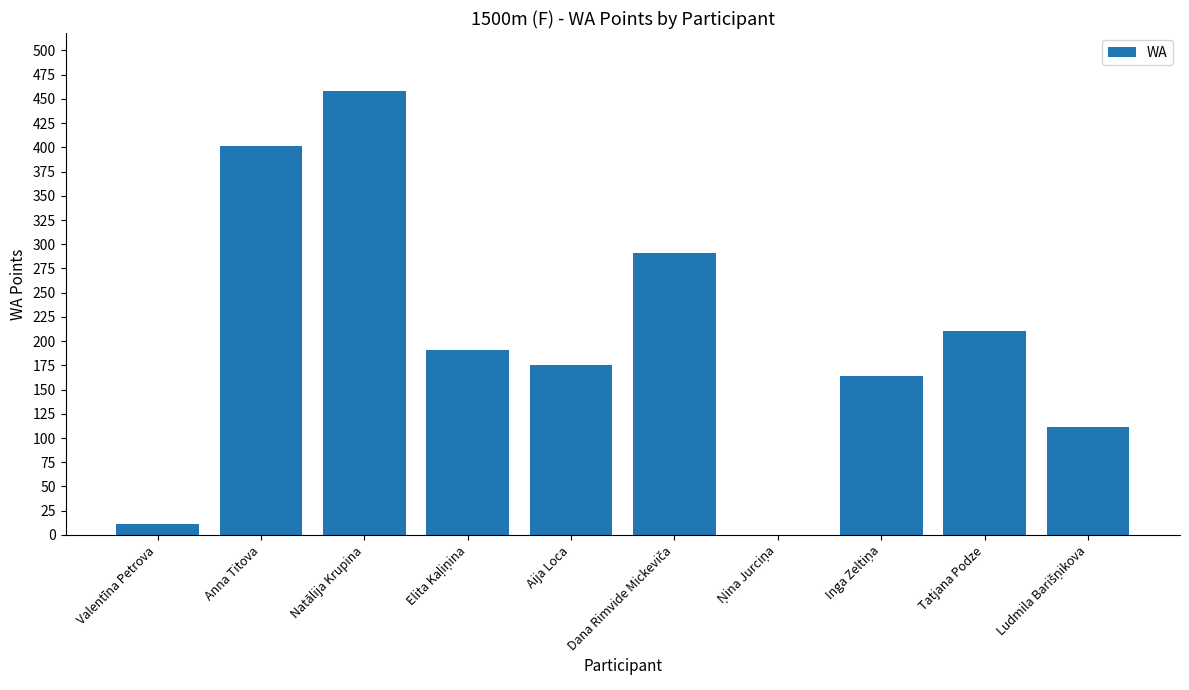

Count the number of categories in the chart.

10